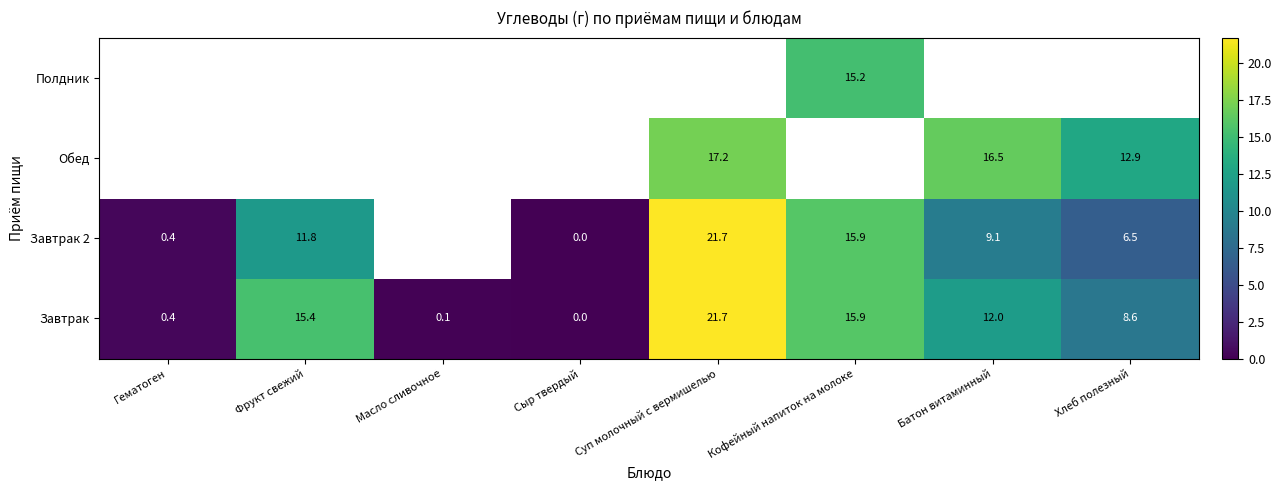

The Завтрак 2 series shows 0.4 at Гематоген. True or false?

True